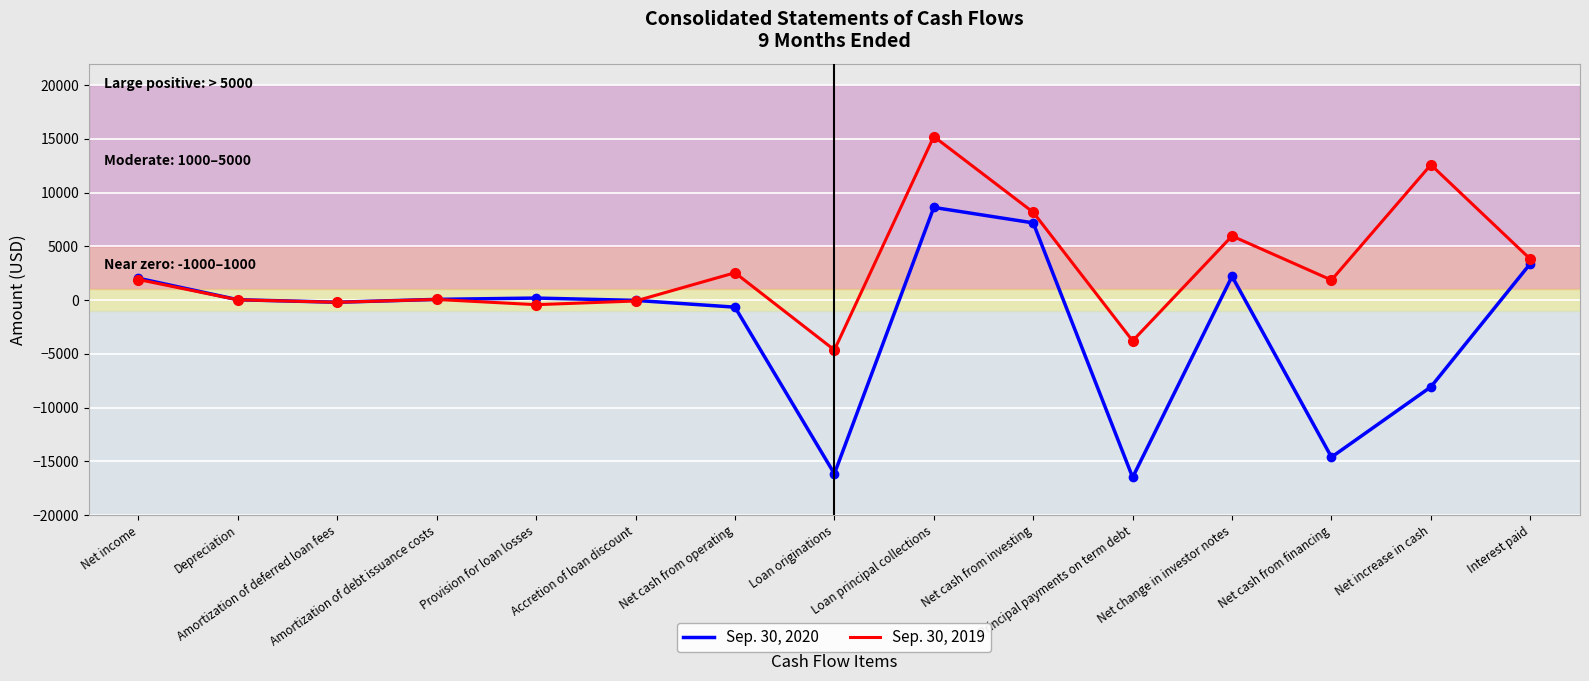

Rank the series at Net income from lowest to highest value.

Sep. 30, 2019, Sep. 30, 2020